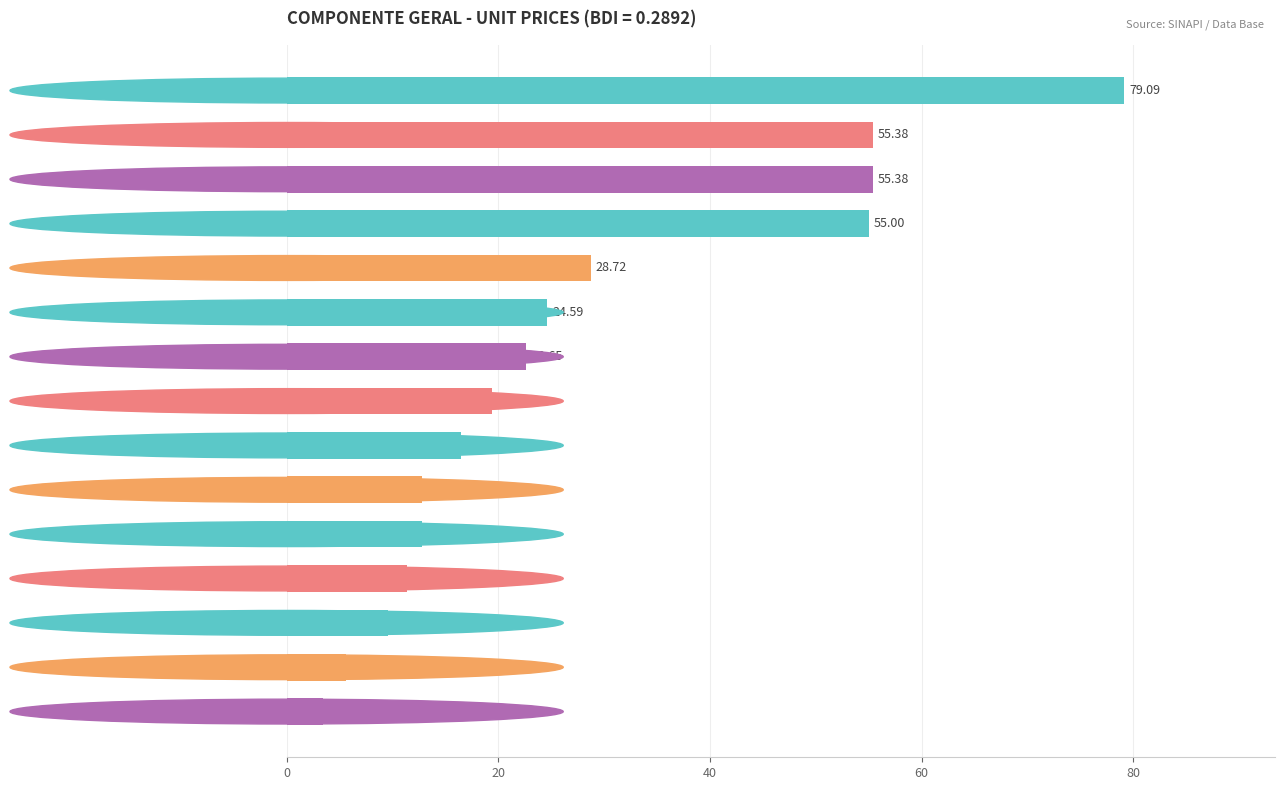

What is the average value?

27.5